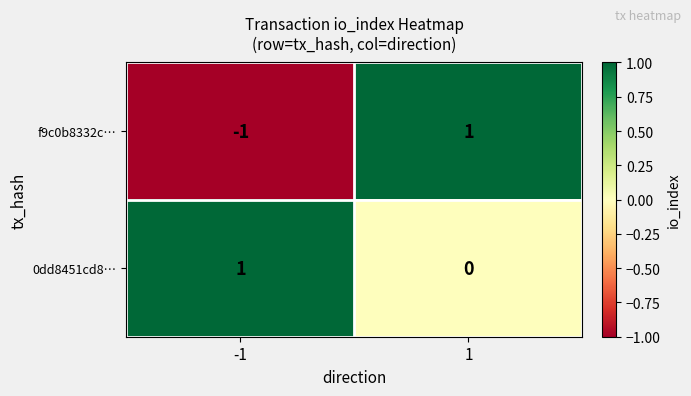

Between -1 and 1, which series saw the biggest shift?

f9c0b8332c…